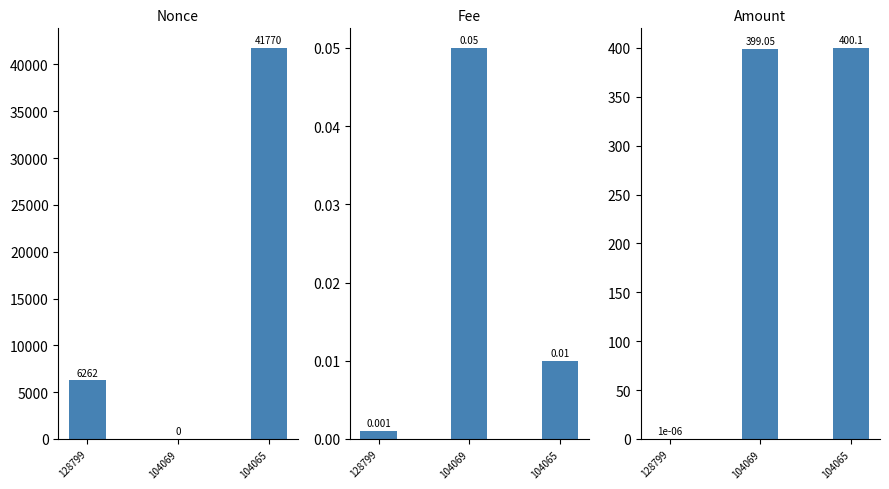

How many categories are shown in the chart?

3